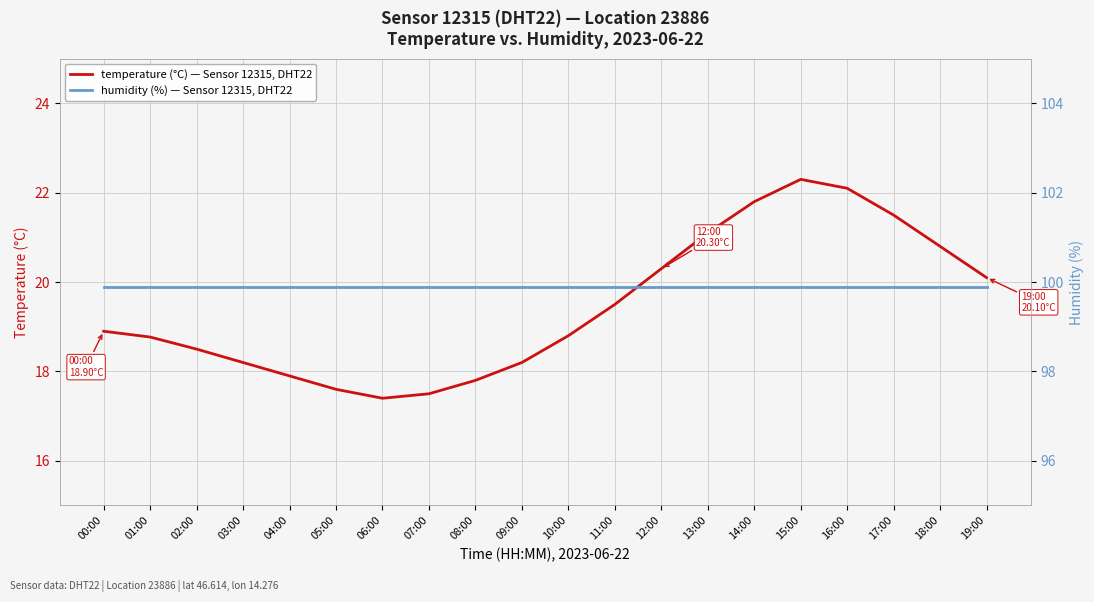

At how many categories does at least one series exceed 82?

20